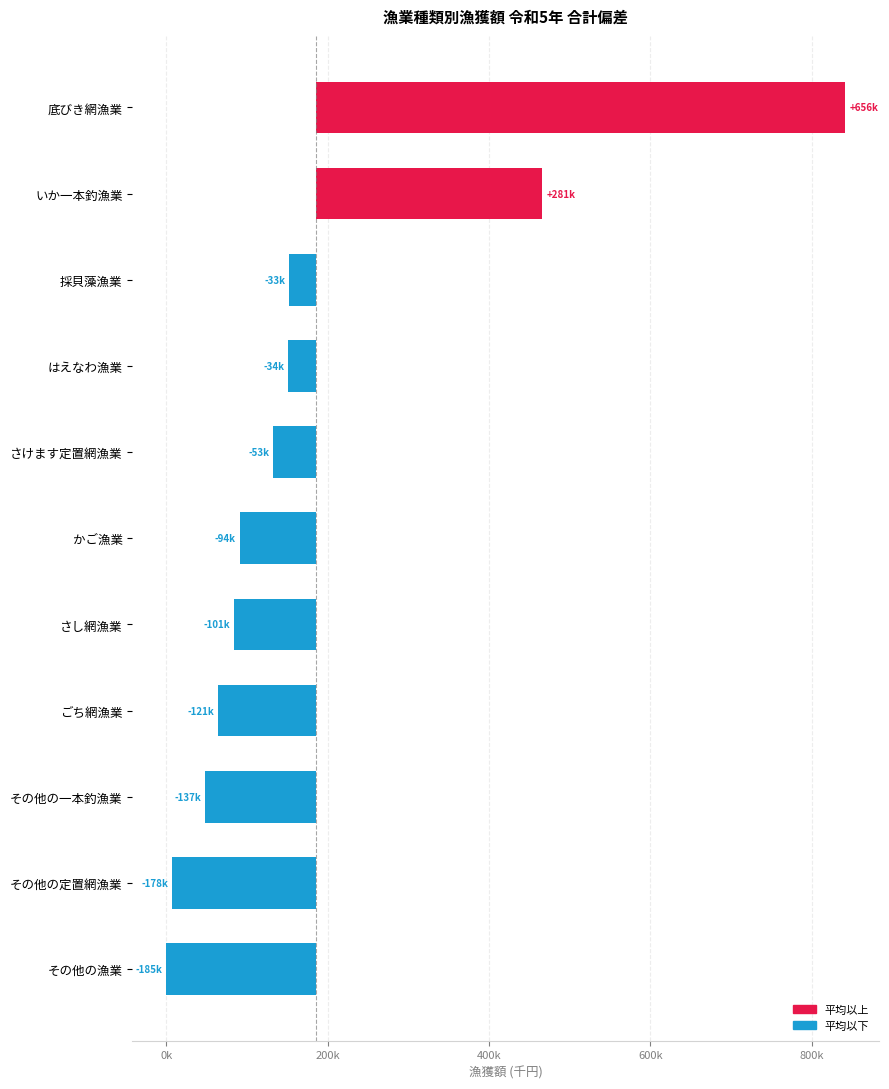

How many series are shown in this chart?

1